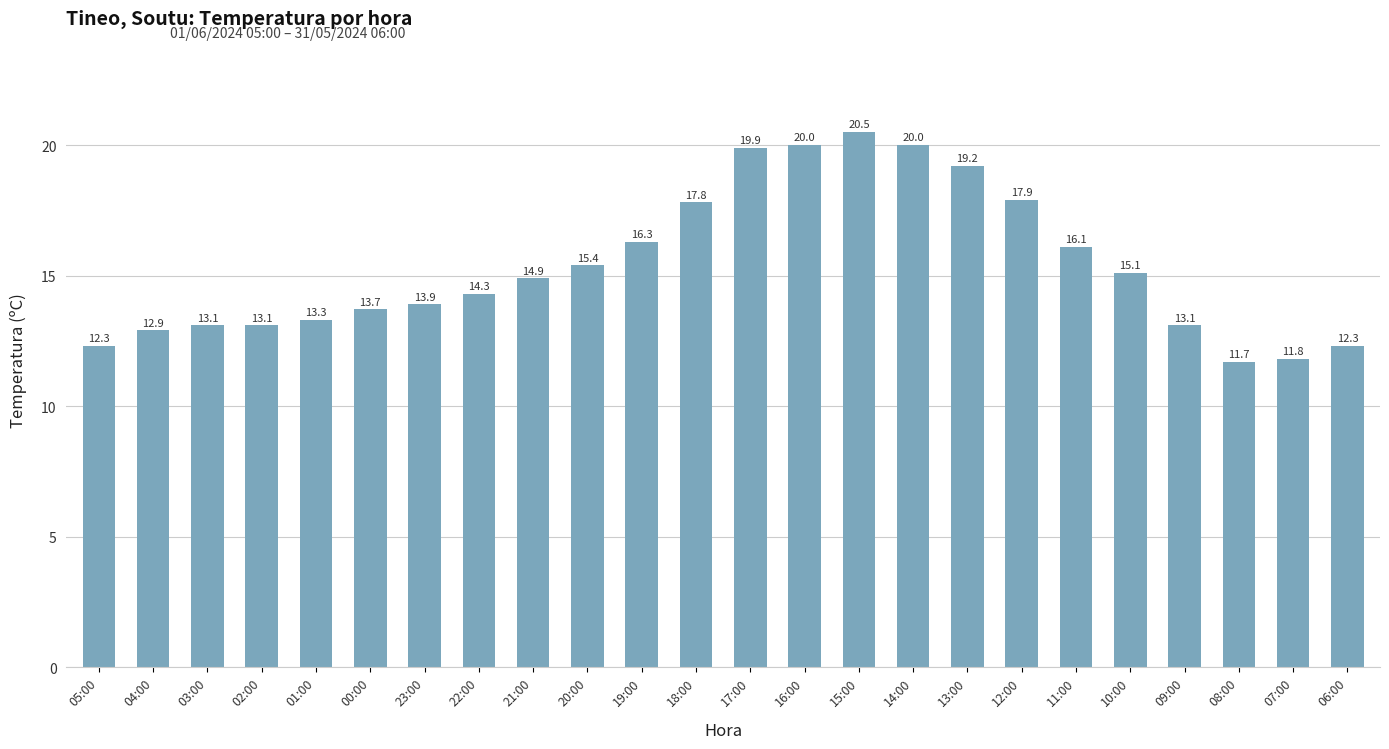

Reading left to right, list all the values displayed in this chart.

05:00=12.3	04:00=12.9	03:00=13.1	02:00=13.1	01:00=13.3	00:00=13.7	23:00=13.9	22:00=14.3	21:00=14.9	20:00=15.4	19:00=16.3	18:00=17.8	17:00=19.9	16:00=20.0	15:00=20.5	14:00=20.0	13:00=19.2	12:00=17.9	11:00=16.1	10:00=15.1	09:00=13.1	08:00=11.7	07:00=11.8	06:00=12.3